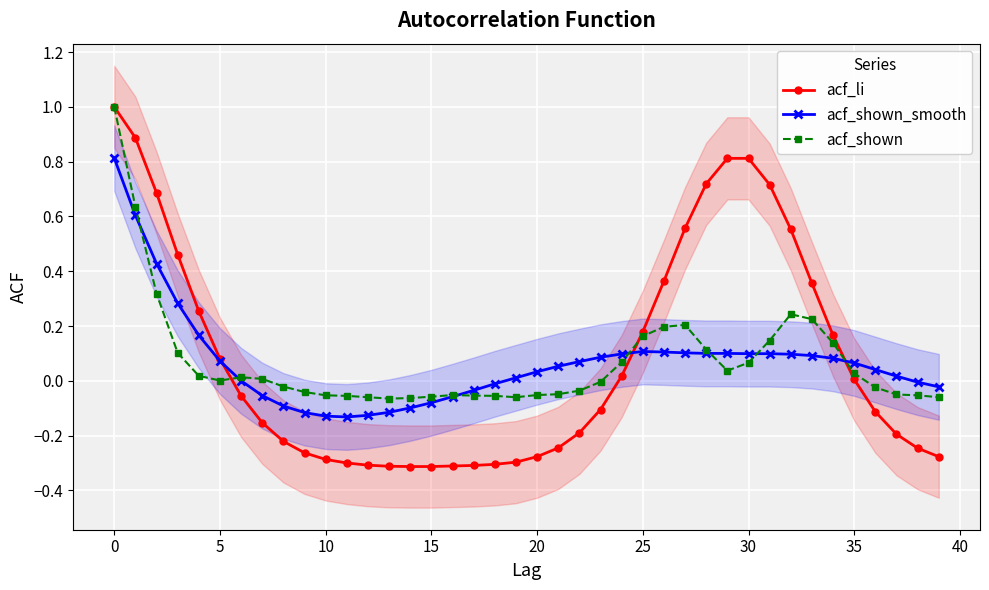

How many data points in acf_li are less than 0?

22